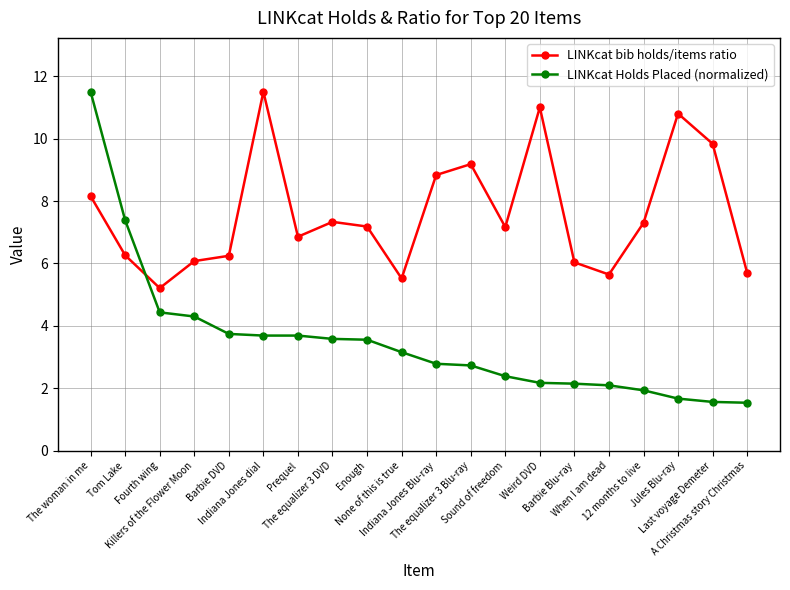

What is the sum of the LINKcat bib holds/items ratio values at Prequel and Jules Blu-ray?

17.7